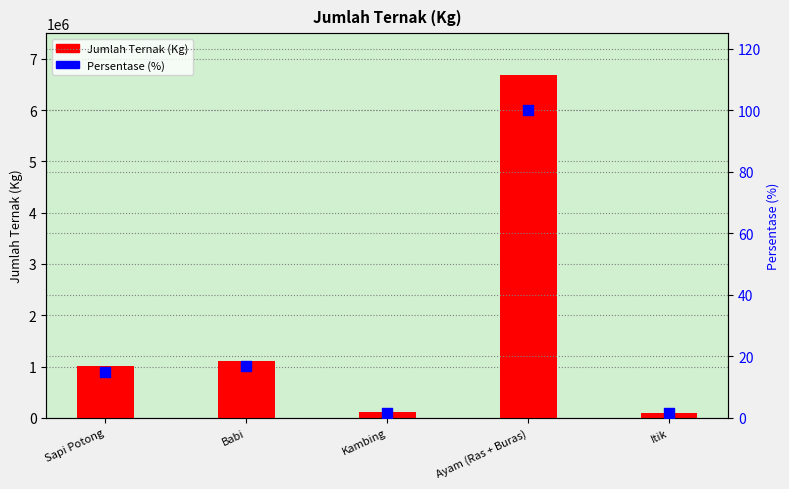

At which category is the sum across all series the highest?

Ayam (Ras + Buras)